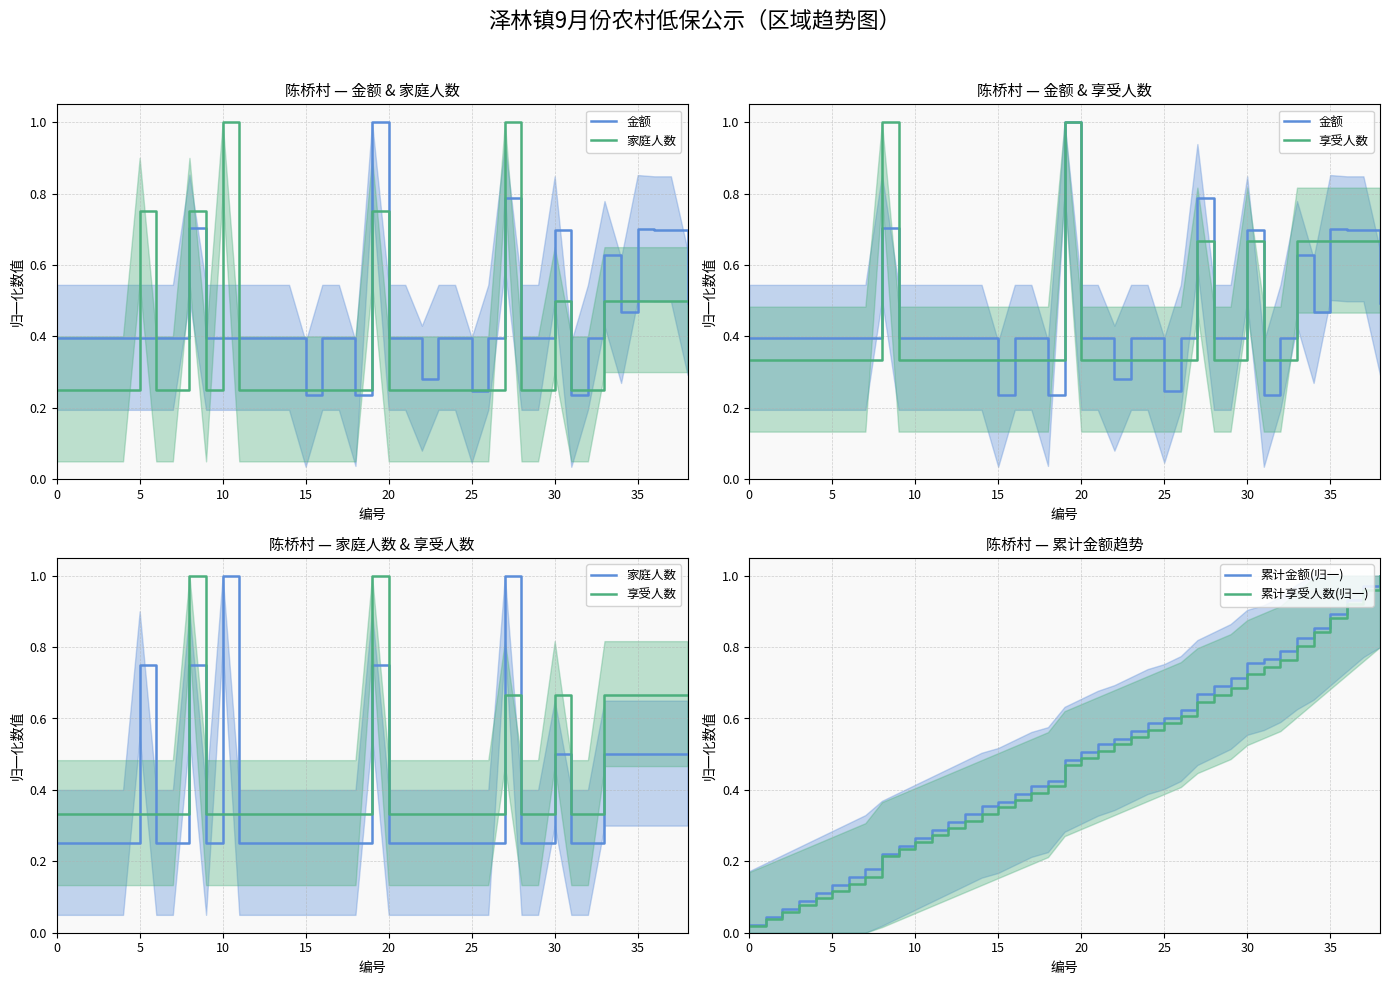

Is the value of 累计享受人数(归一) at 26 greater than the value of 累计金额(归一) at 34?

No